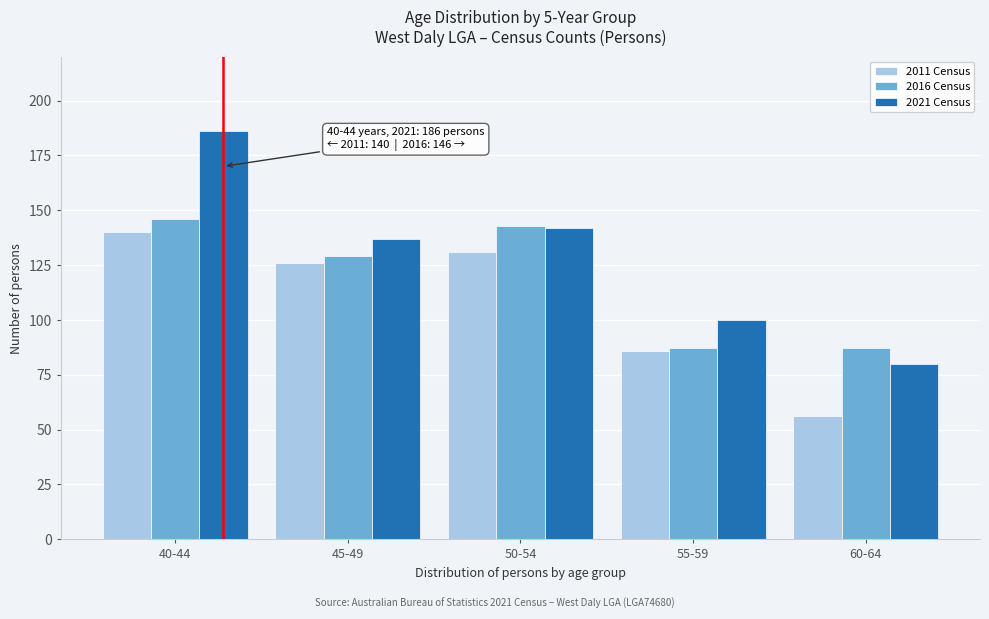

Reading left to right, what are all the values shown in this chart?

2011 Census: 140	126	131	86	56
2016 Census: 146	129	143	87	87
2021 Census: 186	137	142	100	80